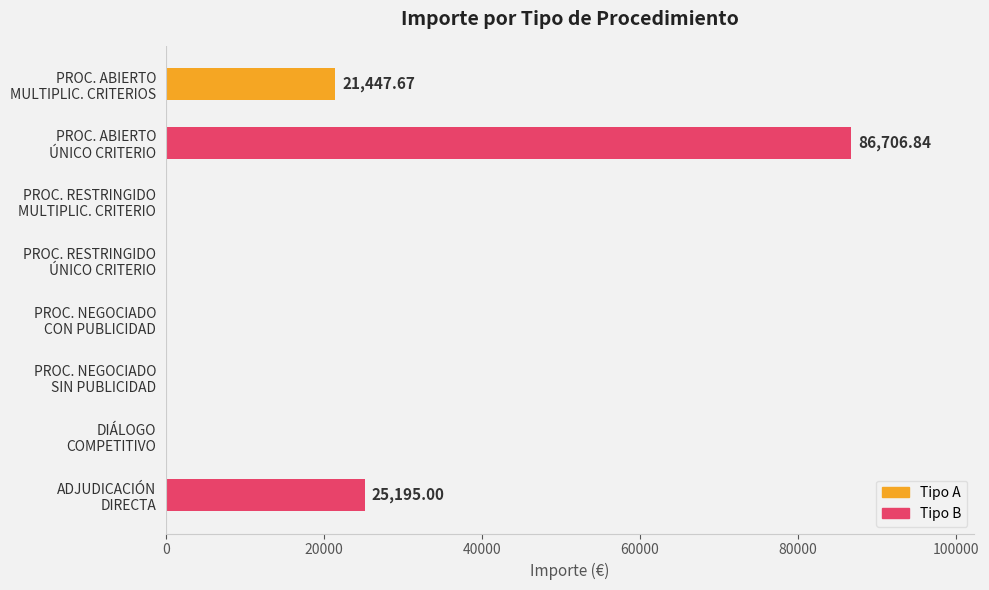

What is the maximum value shown in the chart?

86706.8